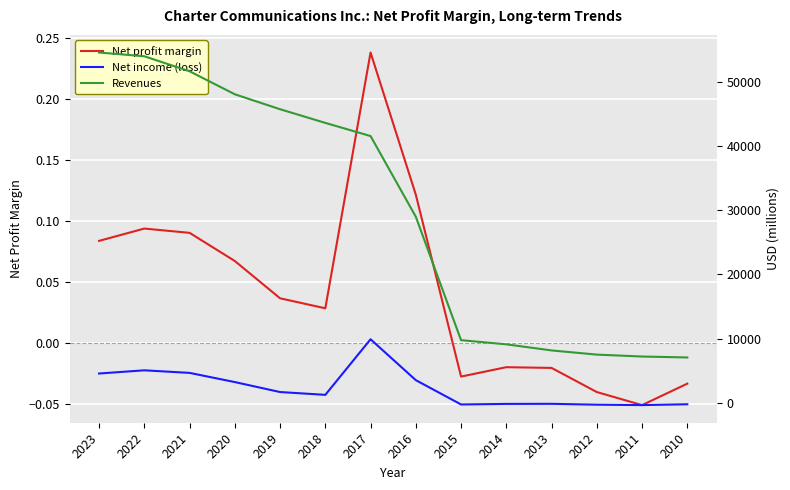

Reading left to right, extract all data points from this chart.

Net profit margin: 2023=0.1	2022=0.1	2021=0.1	2020=0.1	2019=0.0	2018=0.0	2017=0.2	2016=0.1	2015=-0.0	2014=-0.0	2013=-0.0	2012=-0.0	2011=-0.1	2010=-0.0
Net income (loss): 2023=4557.0	2022=5055.0	2021=4654.0	2020=3222.0	2019=1668.0	2018=1230.0	2017=9895.0	2016=3522.0	2015=-271.0	2014=-183.0	2013=-169.0	2012=-304.0	2011=-369.0	2010=-237.0
Revenues: 2023=54607.0	2022=54022.0	2021=51682.0	2020=48097.0	2019=45764.0	2018=43634.0	2017=41581.0	2016=29003.0	2015=9754.0	2014=9108.0	2013=8155.0	2012=7504.0	2011=7204.0	2010=7059.0